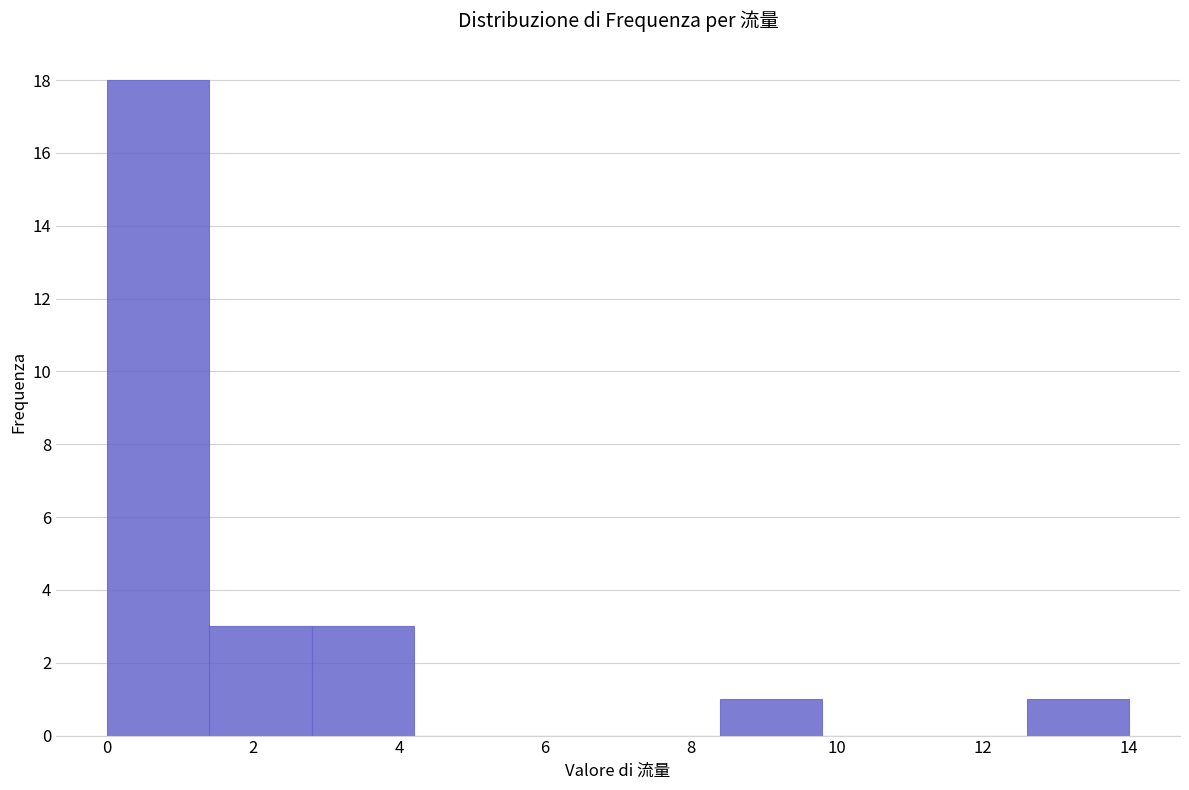

How tall is the bar that spans 1.4 to 2.8 on the x-axis? The values are not printed on the chart, so give them approximately, as read against the axis.

3